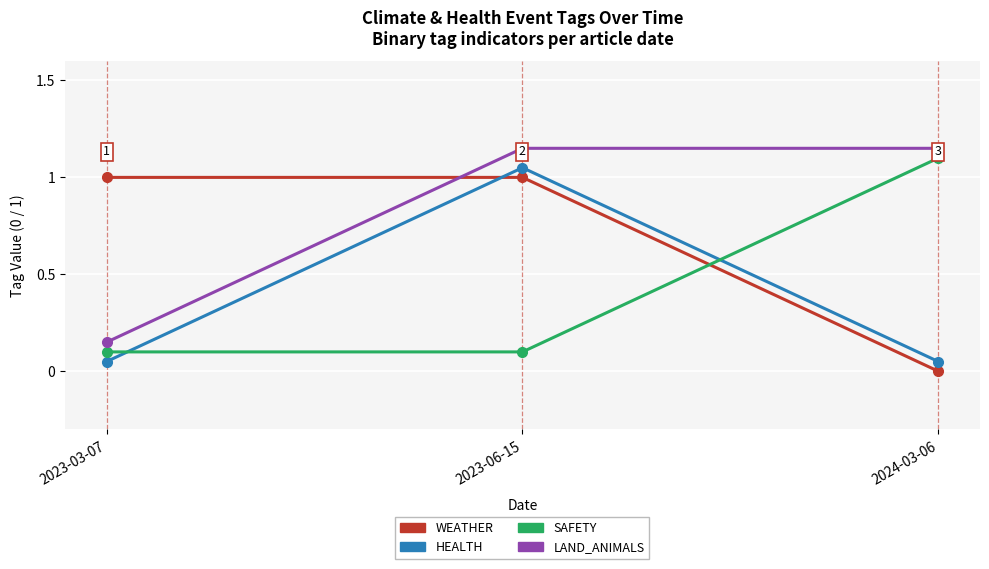

True or false: WEATHER has a value of 1.0 at 2023-03-07.

True